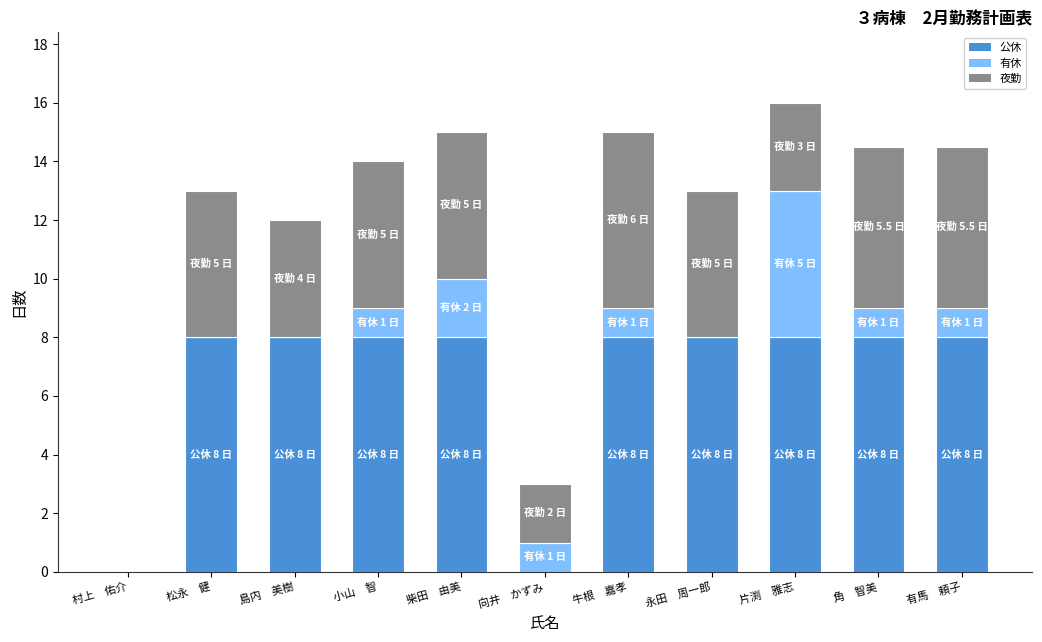

What is the total value across all series at 小山　智?

14.0